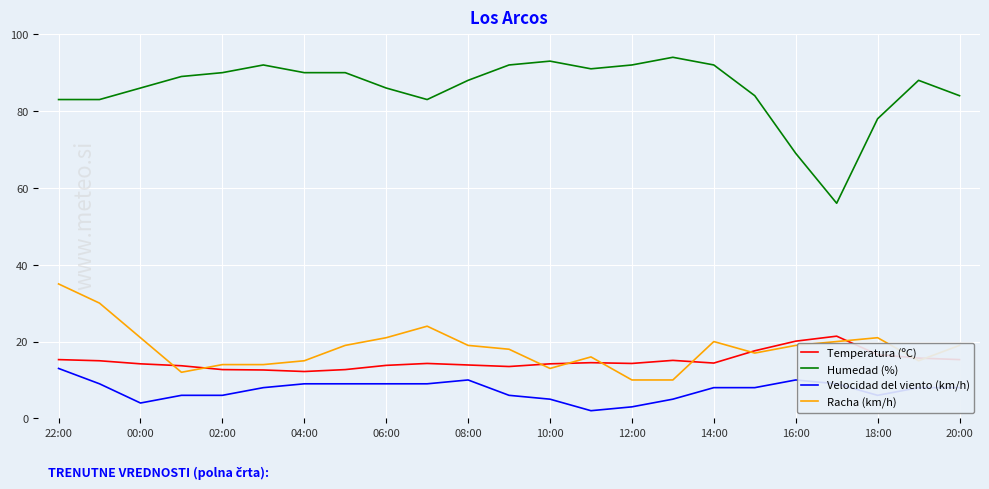

Count the number of data series in this chart.

4